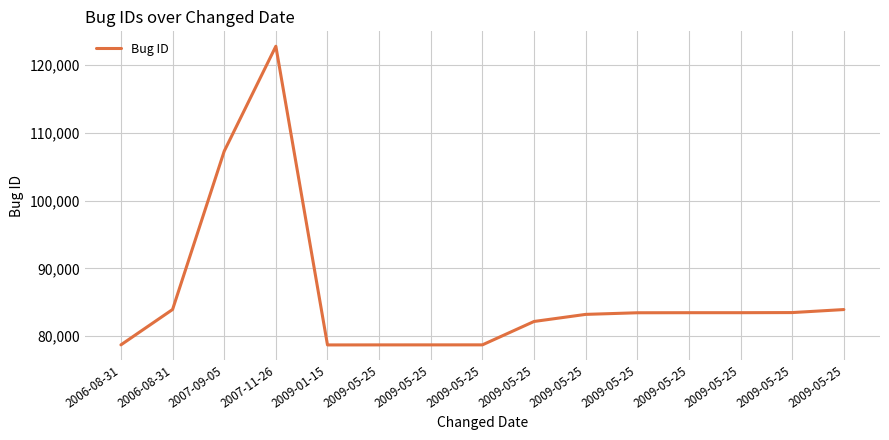

Does the chart have visible grid lines?

Yes